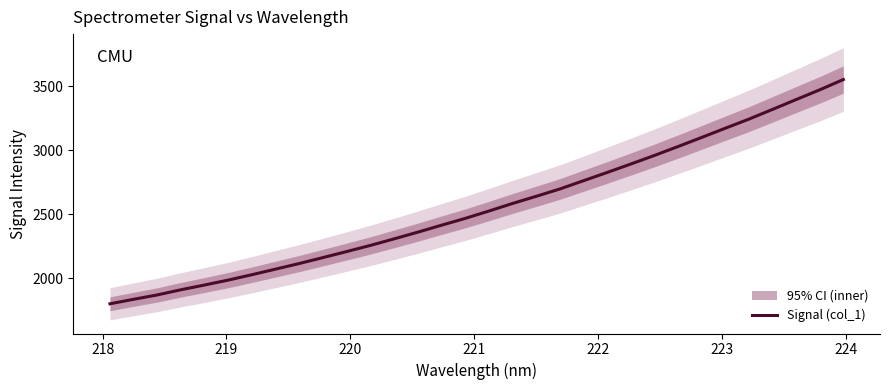

What is the average value?

2560.0